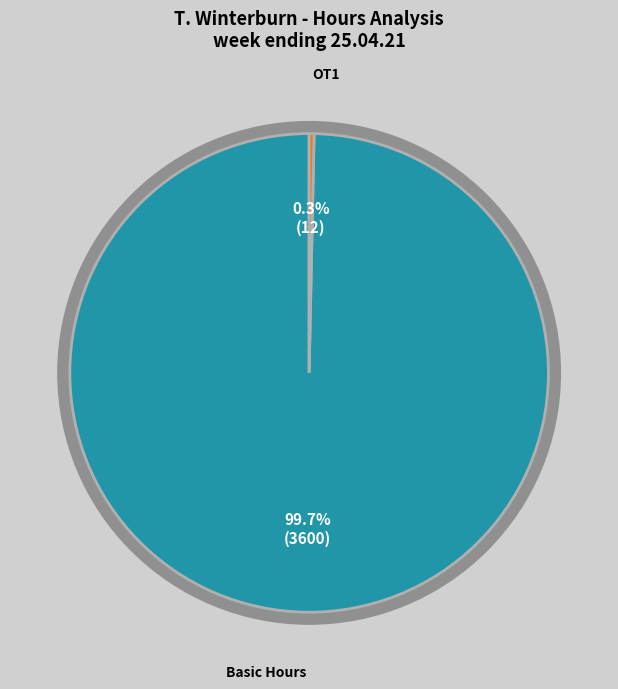

Count the number of slices in the pie.

7